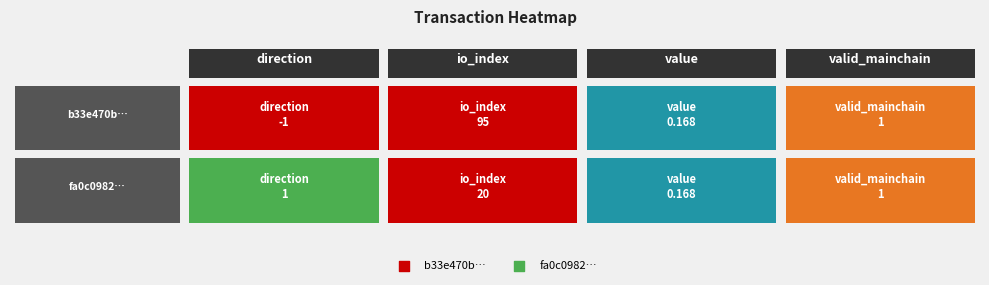

True or false: fa0c098206bc1847f079b81b17481dd6e867bf8 has a value of 1.8 at valid_mainchain.

False